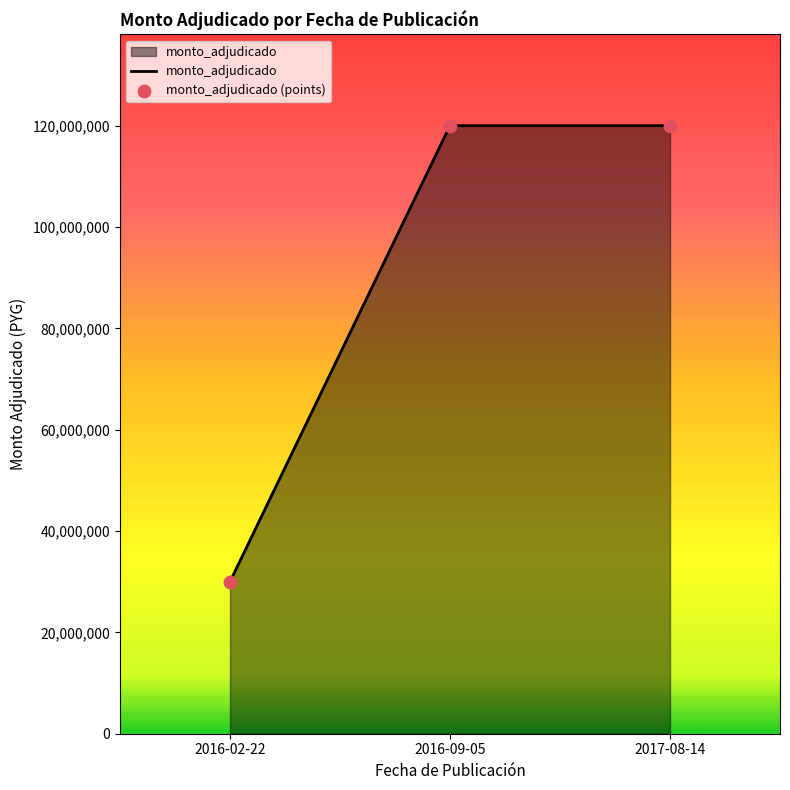

Between 2017-08-14 and 2016-02-22, which is larger?

2017-08-14